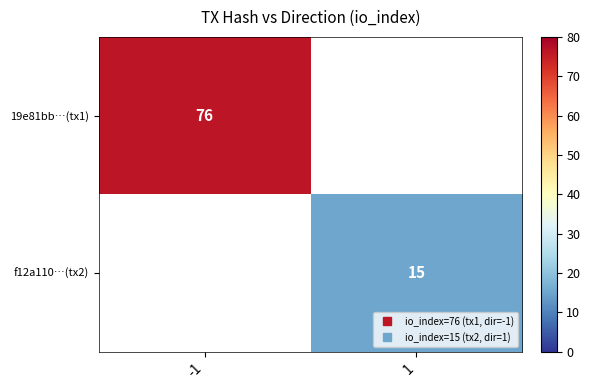

The value of 19e81bb…(tx1) at -1 is 35.1. True or false?

False